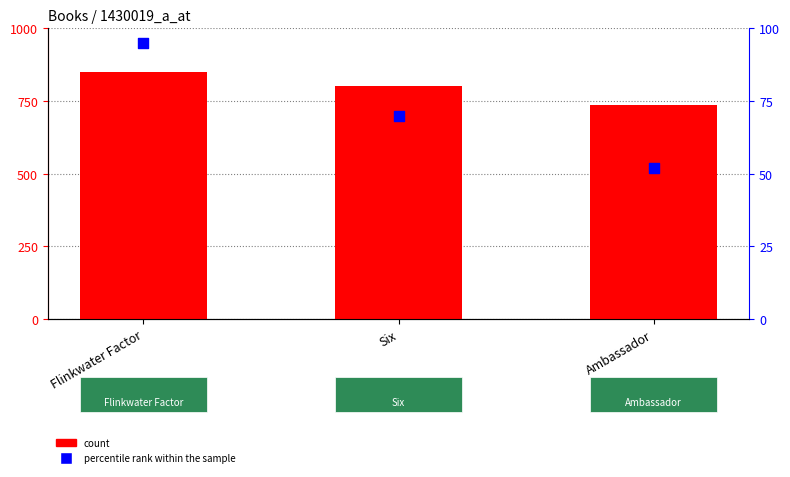

Which series has the largest total across all categories?

count